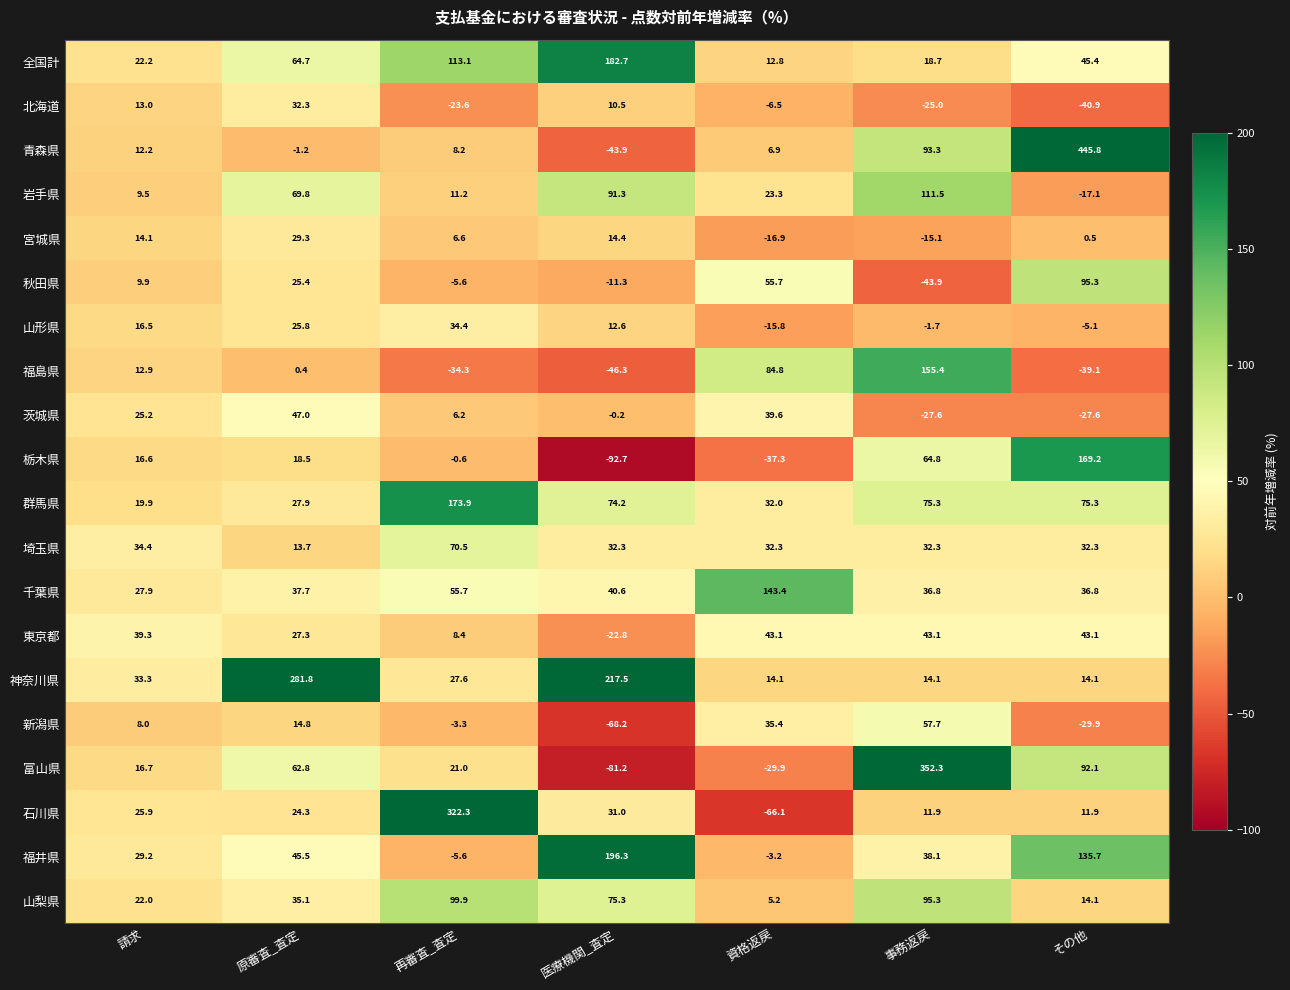

At how many categories does at least one series exceed 281?

4